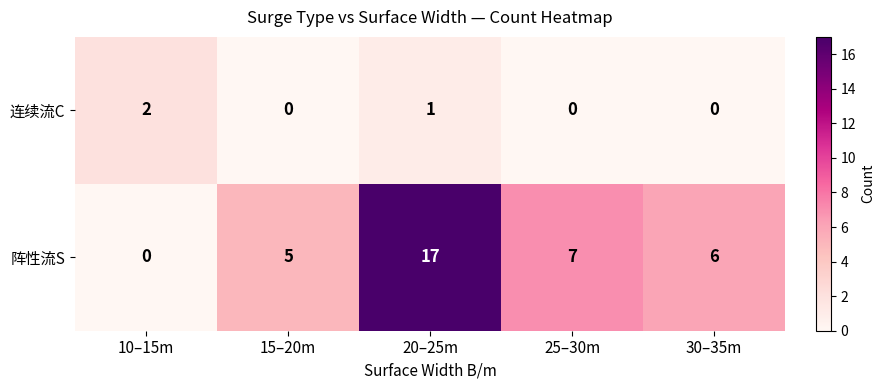

What is the spread (max minus min) of values at 15–20m?

5